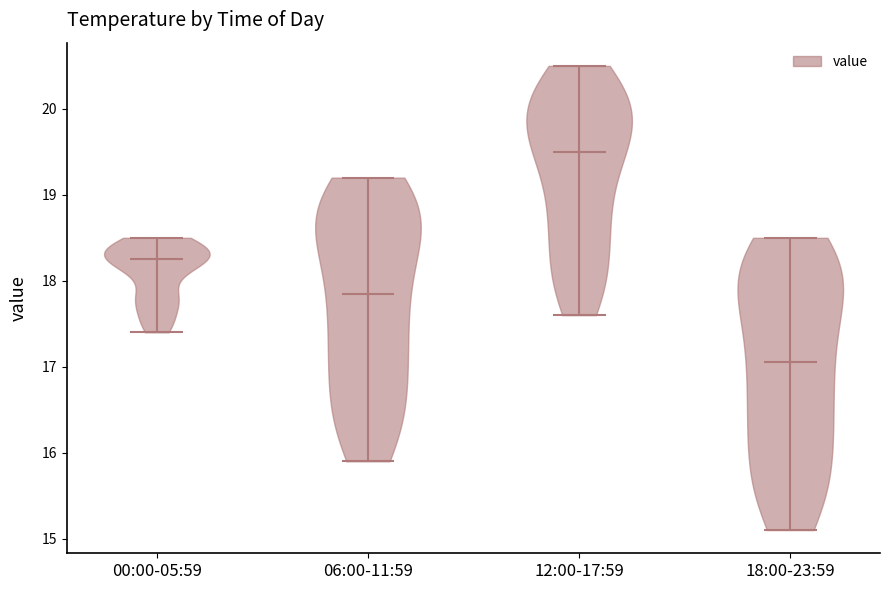

Reading left to right, read every violin against the y-axis: where its median line is, and the lowest and highest points it reaches. The values are not printed on the chart, so give them approximately, as read against the axis.

00:00-05:59: median line 18.3, lowest point 17.4, highest point 18.5
06:00-11:59: median line 17.9, lowest point 15.9, highest point 19.2
12:00-17:59: median line 19.5, lowest point 17.6, highest point 20.5
18:00-23:59: median line 17.1, lowest point 15.1, highest point 18.5